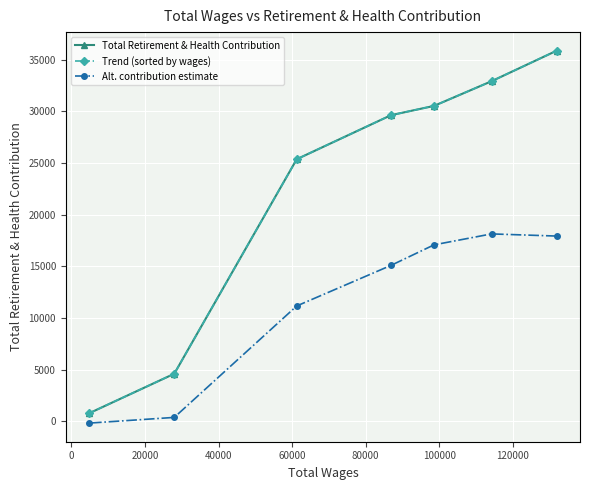

What is the difference between the maximum and minimum values in the Trend (sorted by wages) series?

35066